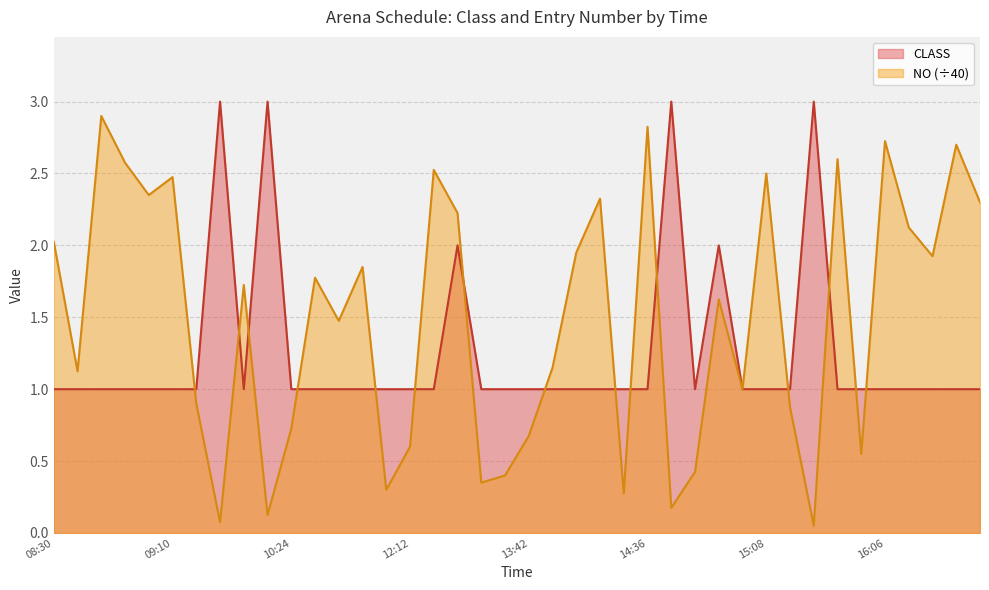

How many data points does each series have?

40